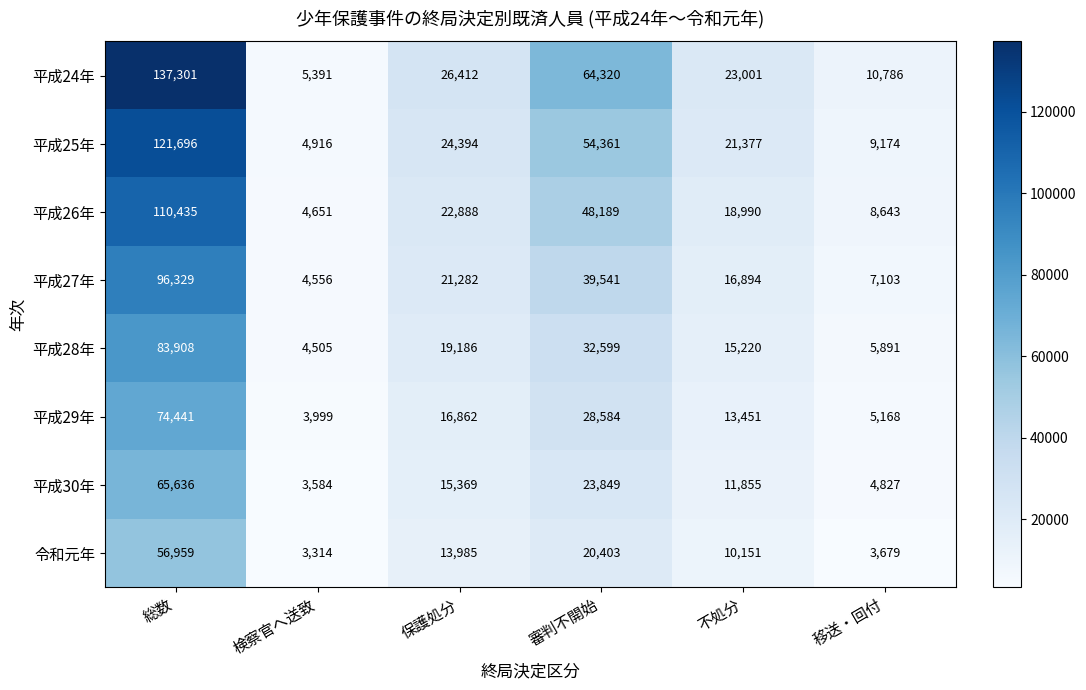

What is the difference between the 令和元年 values at 保護処分 and 移送・回付?

10306